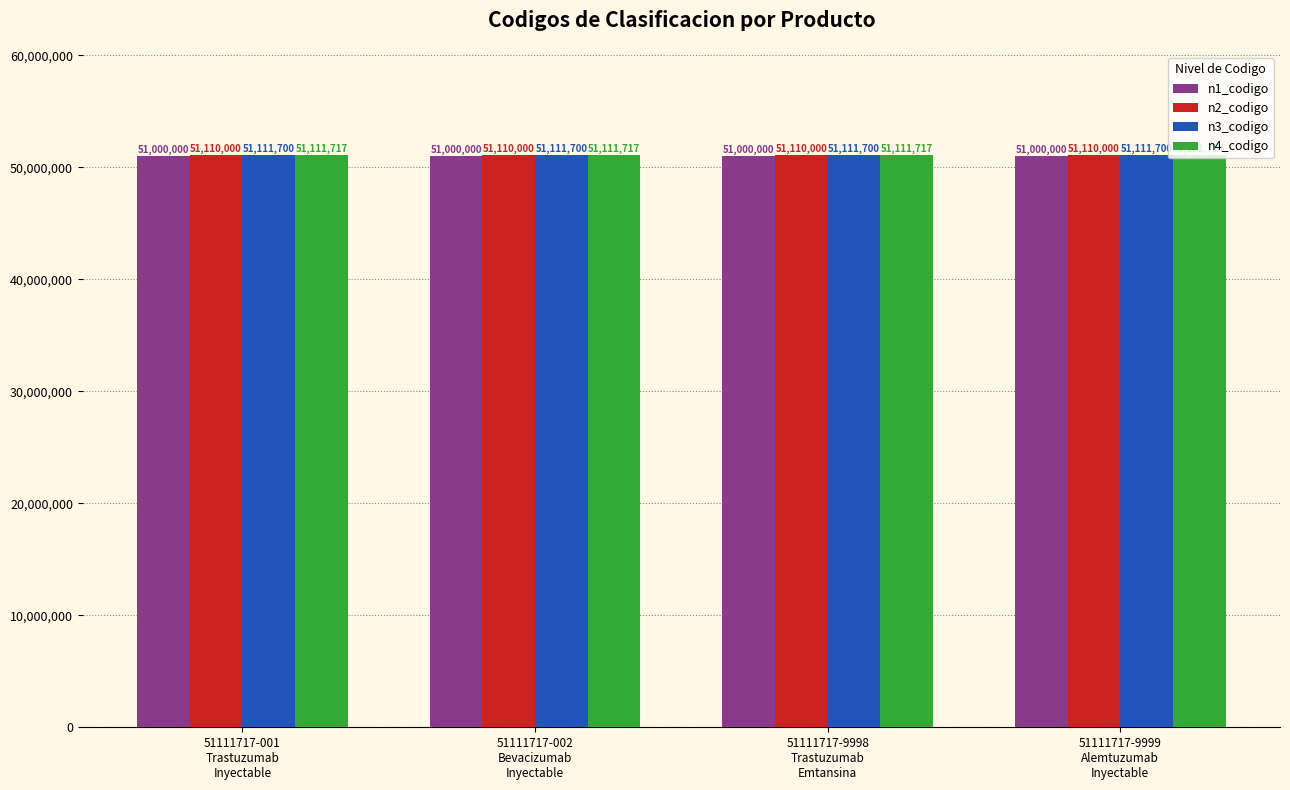

What is the value of the n2_codigo bar at the 2nd from the left?

51110000